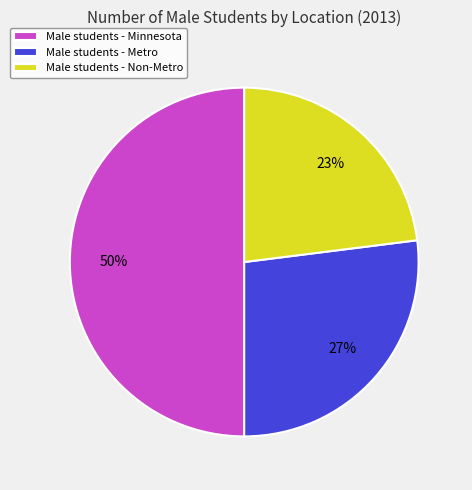

Is Male students - Non-Metro the majority of the pie?

No